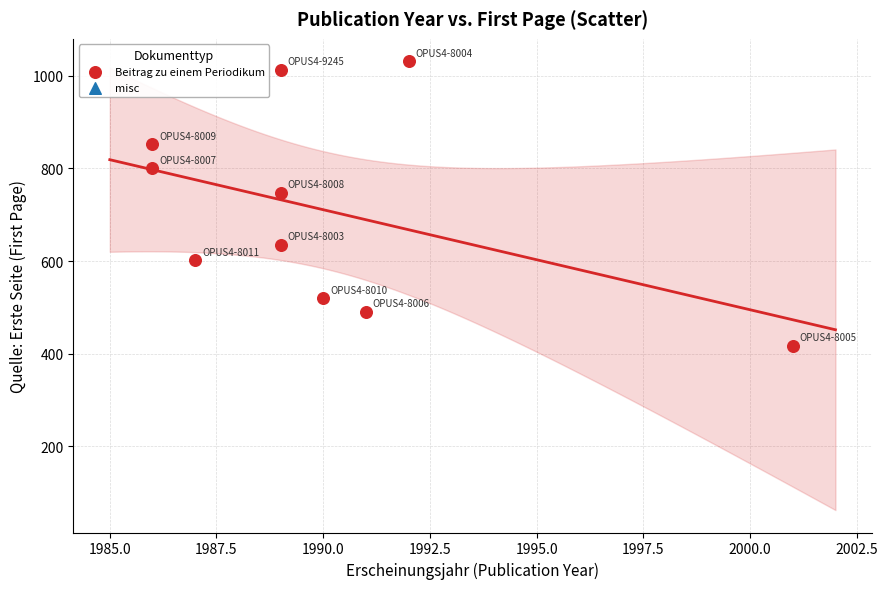

What is the range of X values (max minus min)?

15